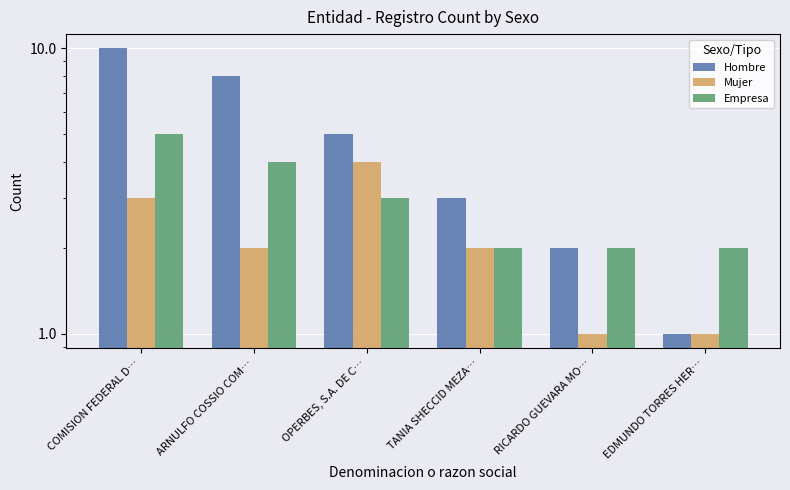

What are all the series names shown in the legend?

Hombre, Mujer, Empresa